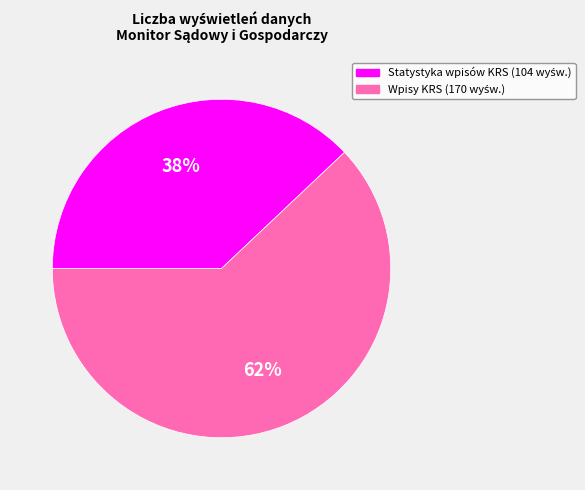

Is there a majority slice in this chart?

Yes